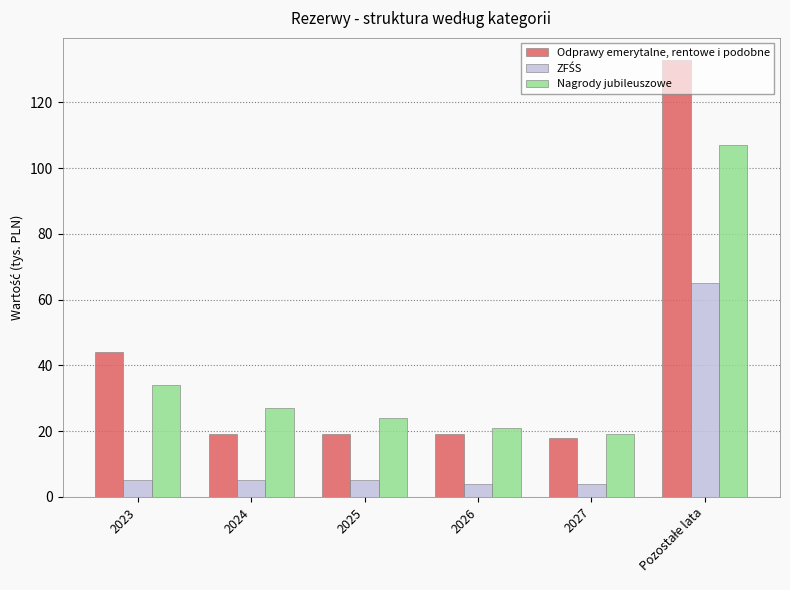

Which series has the widest spread of values?

Odprawy emerytalne, rentowe i podobne